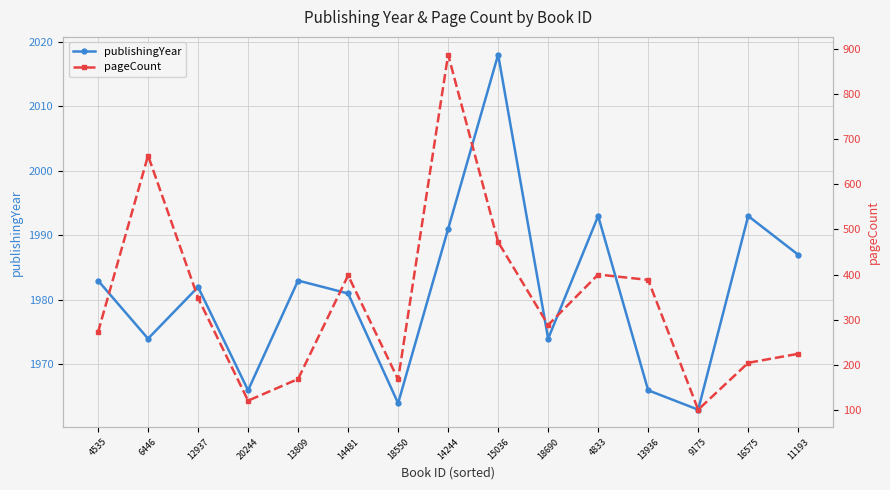

What is the label of the 4th point from the right?

13936